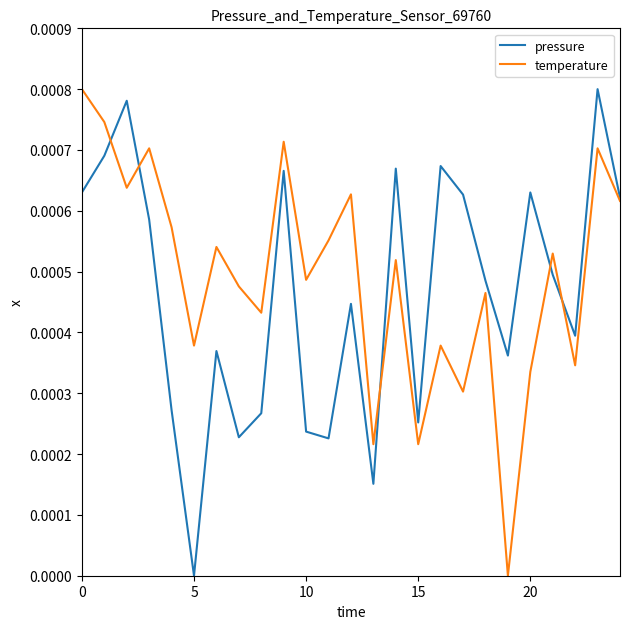

Is it true that pressure equals 0.0 at 5?

True